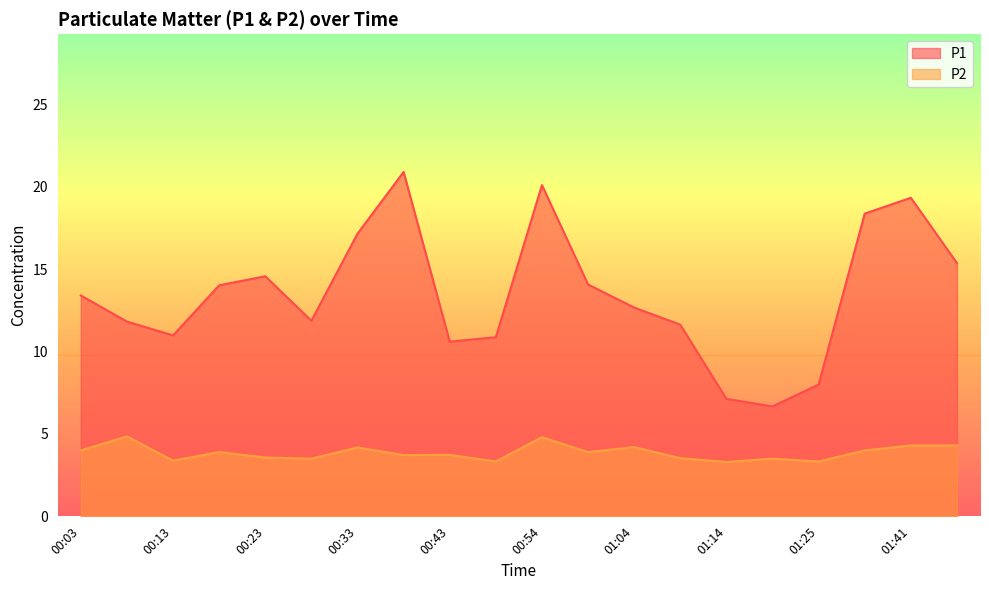

At which category is the sum across all series the highest?

00:54